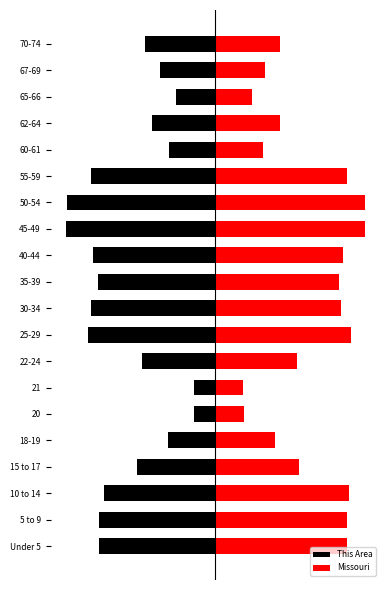

What is the lowest value of the Missouri series?

273.4